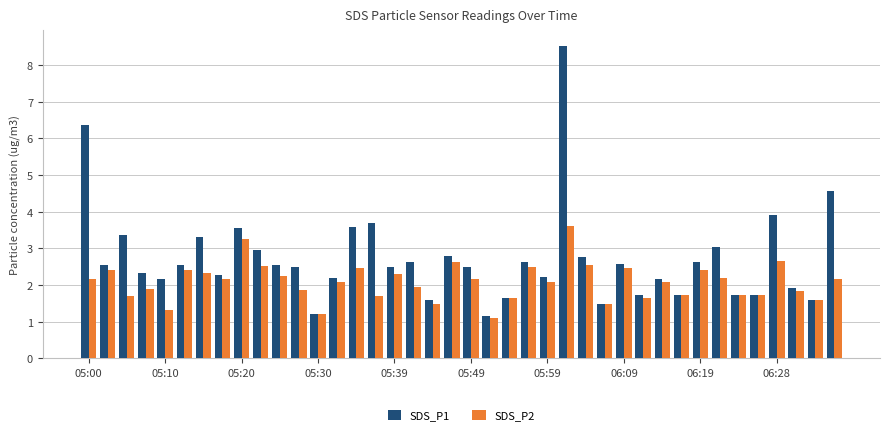

What is the minimum value shown in the chart?

1.1